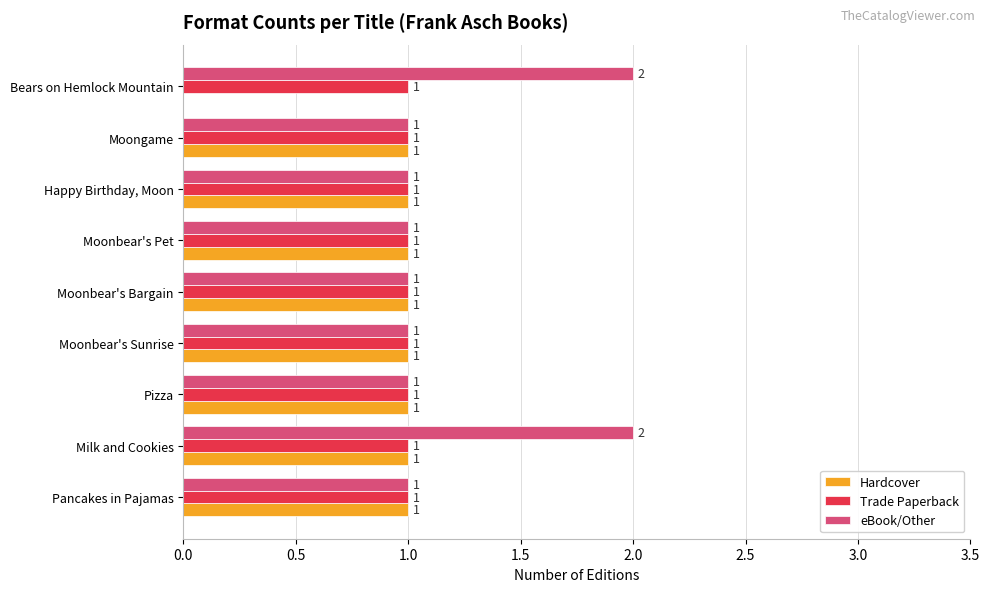

At which category is the sum across all series the highest?

Milk and Cookies